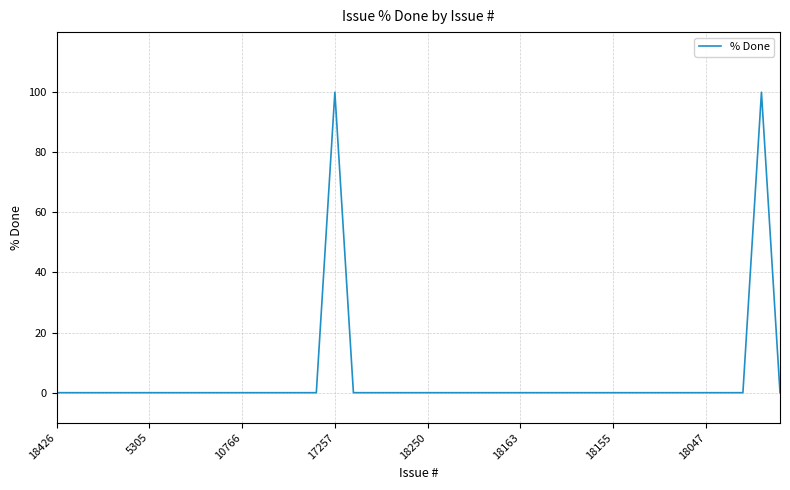

Count the number of data series in this chart.

1